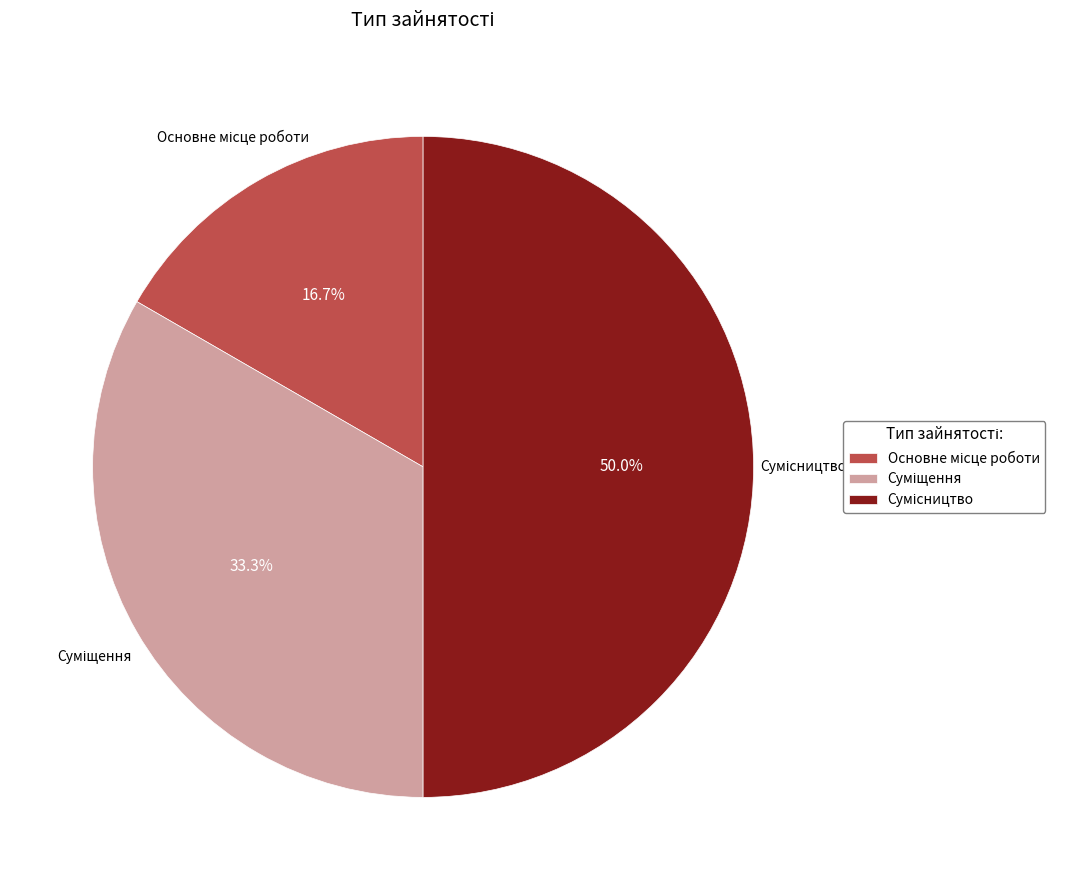

Is there any slice that represents more than half of the pie?

No